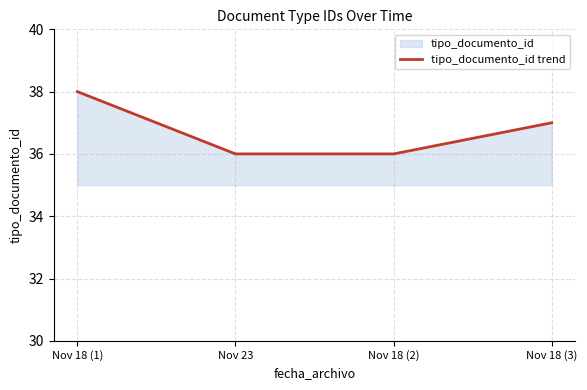

Is it true that the value at Nov 23 is 9?

False